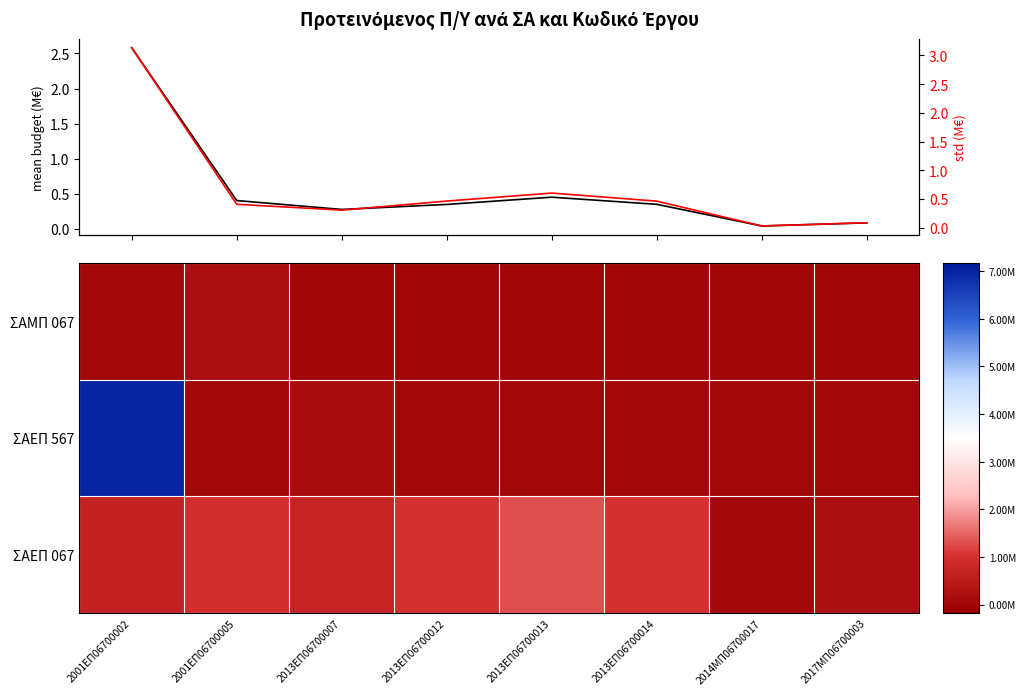

Count the number of data series in this chart.

5